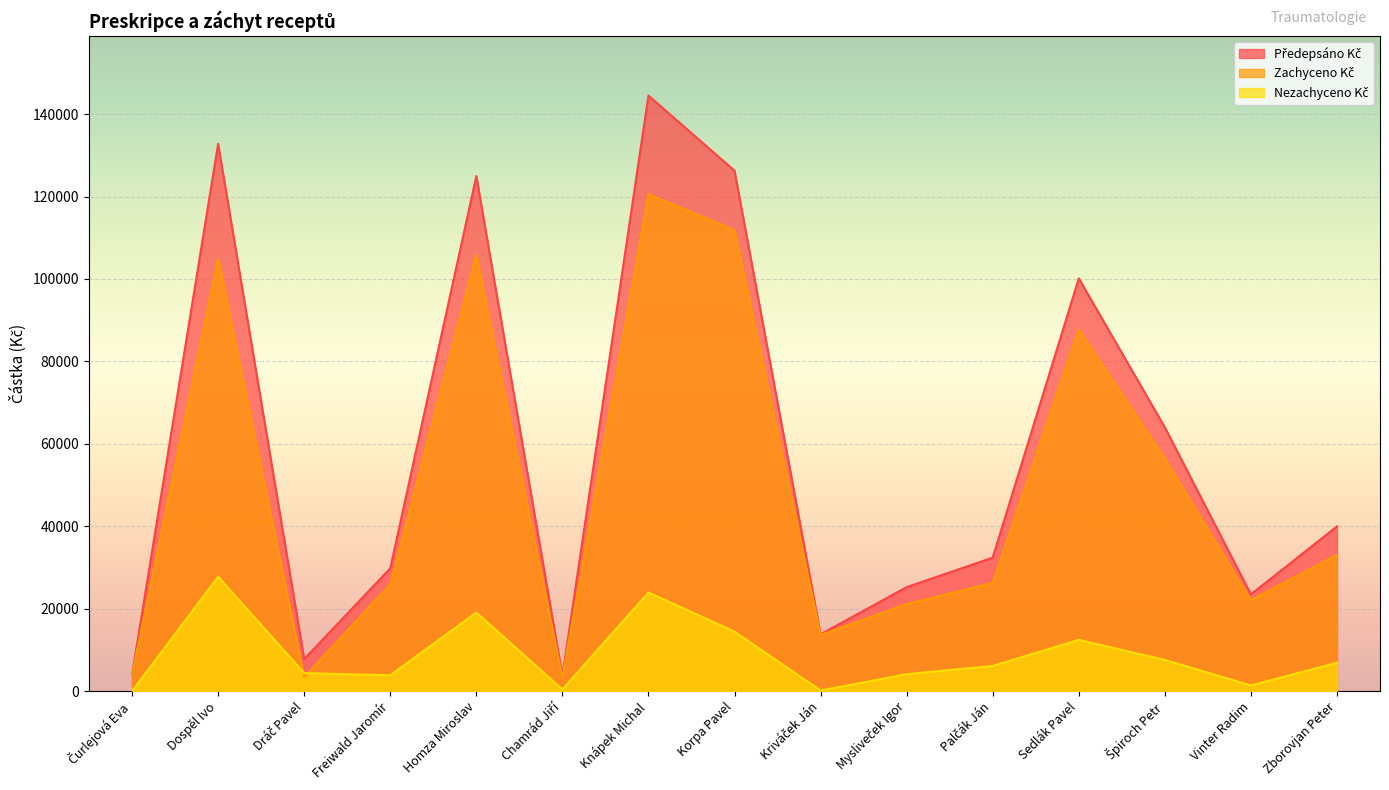

What is the spread (max minus min) of values at Sedlák Pavel?

87699.3